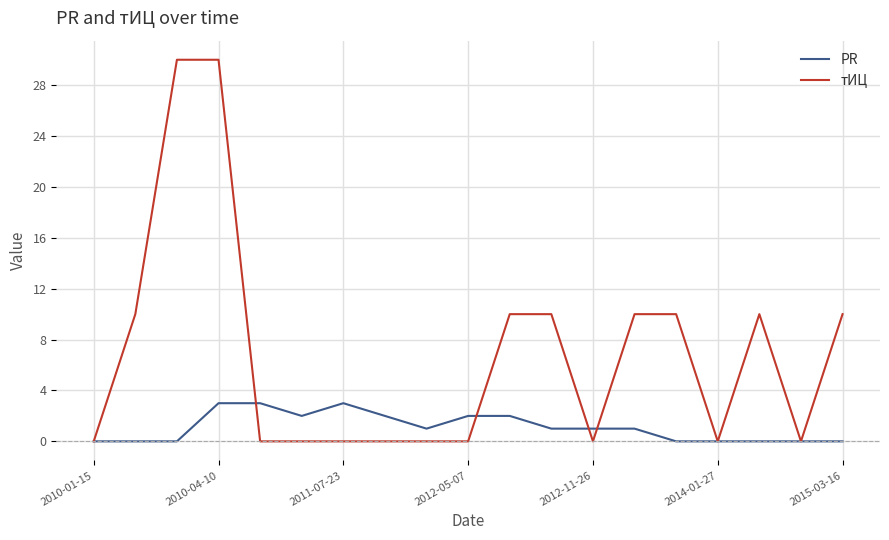

Which series has the largest range (max minus min)?

тИЦ